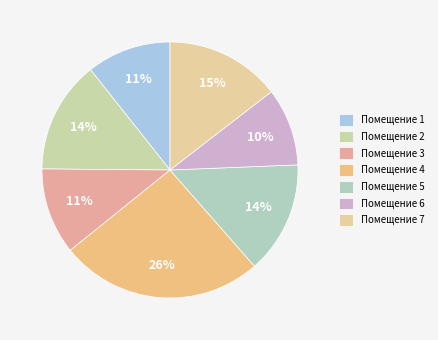

What is the largest slice in the pie chart?

Помещение 4